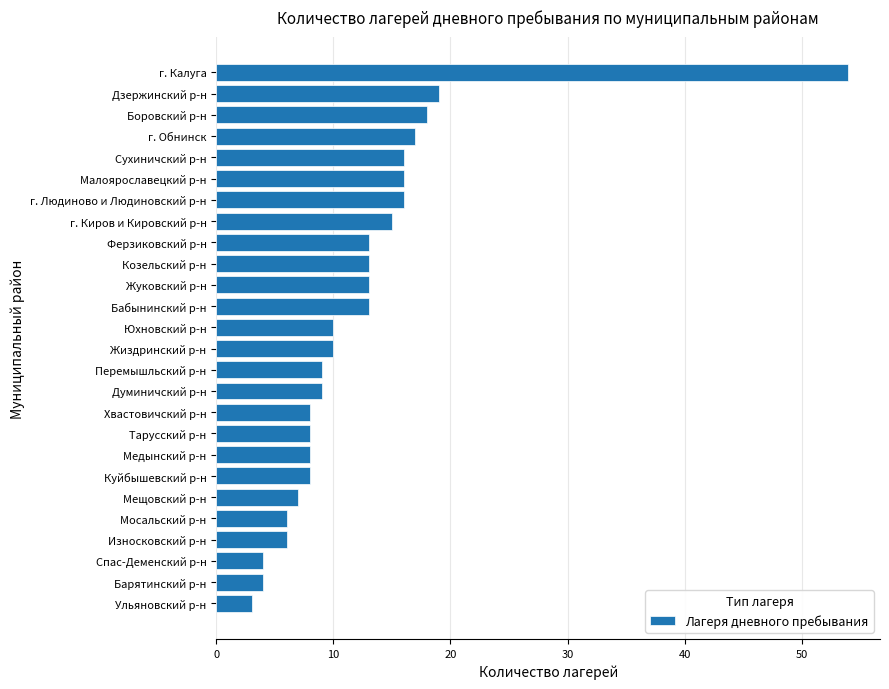

Is it true that the value at Думиничский р-н is 13?

False